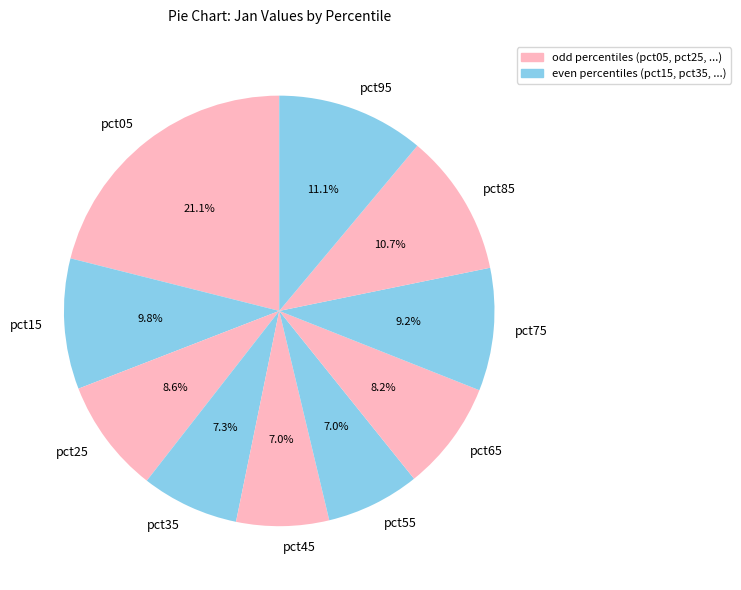

To the nearest percent, what is the difference between the pct15 and pct45 slice percentages?

3%